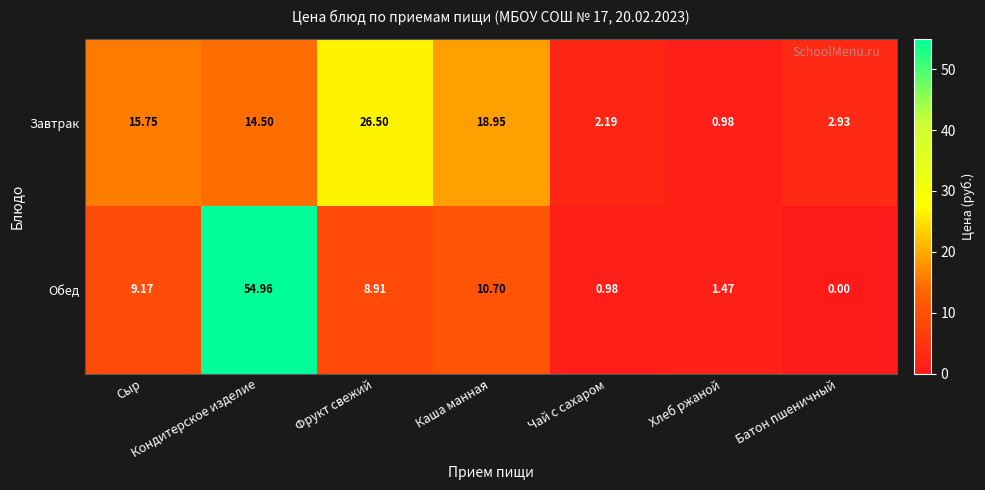

At which label does Завтрак first exceed 14?

Сыр